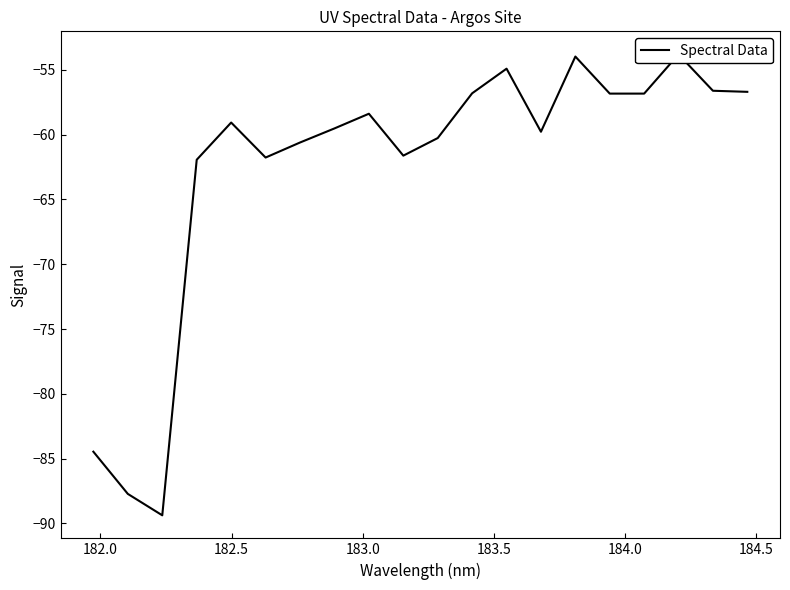

Count the number of values greater than -59.

9